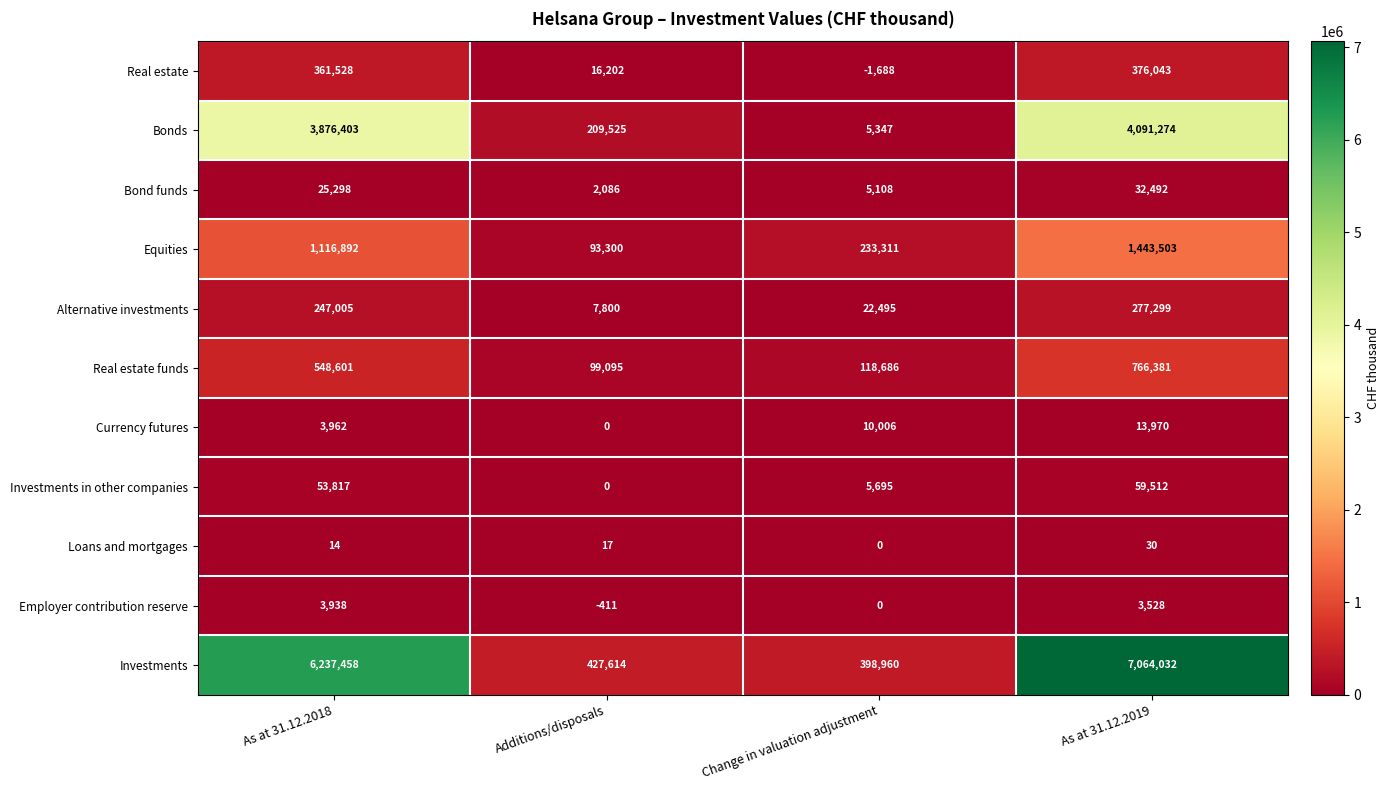

What is the maximum value shown in the chart?

7064032